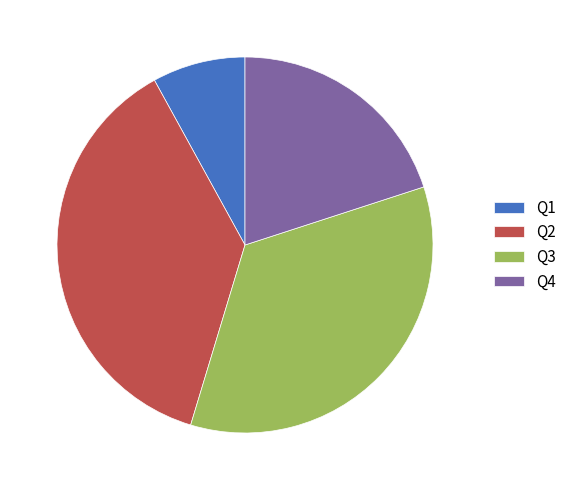

What is the largest slice in the pie chart?

Q2